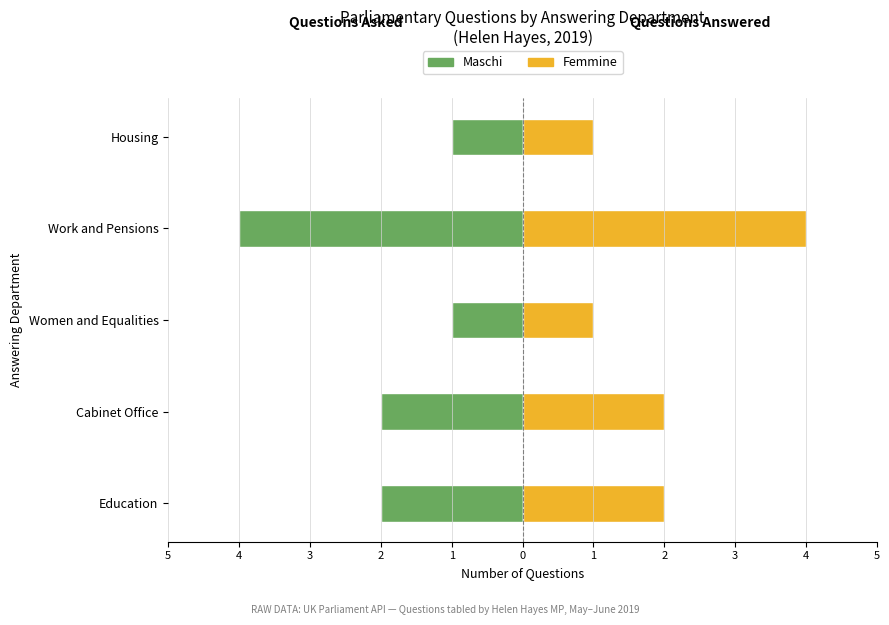

Which series changed the most between Education and Housing?

Maschi (Questions)